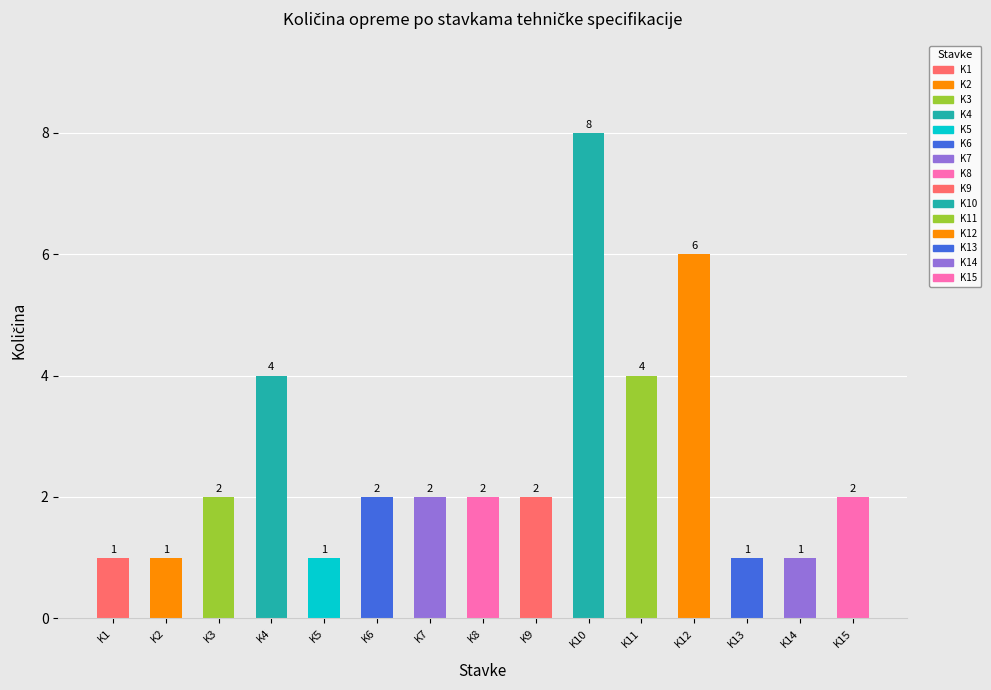

Reading left to right, what are all the values shown in this chart?

K1=1	K2=1	K3=2	K4=4	K5=1	K6=2	K7=2	K8=2	K9=2	K10=8	K11=4	K12=6	K13=1	K14=1	K15=2